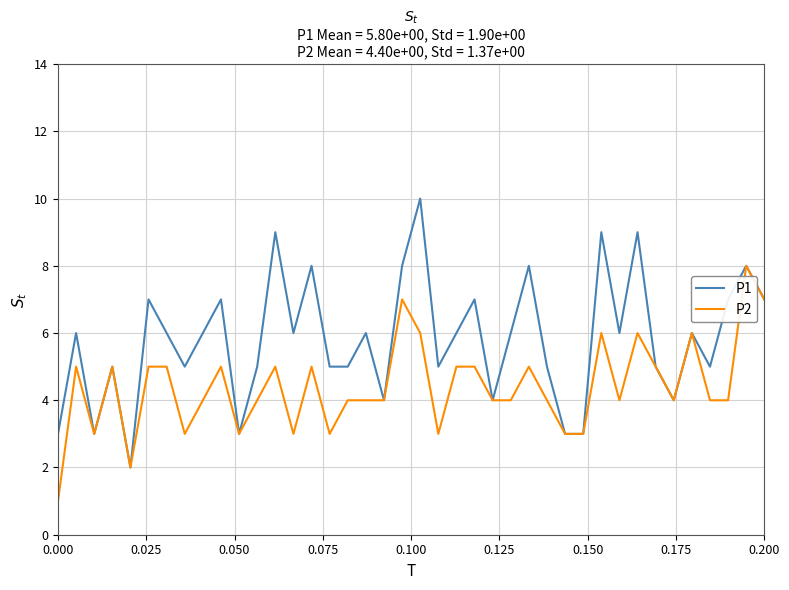

What is the difference between the second highest and second lowest values in the P2 series?

5